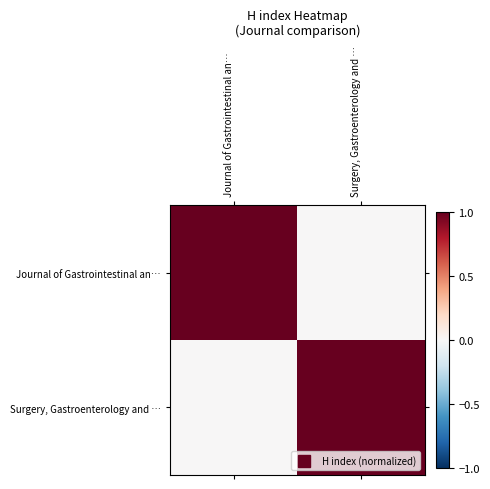

Reading left to right, transcribe all the data shown in this chart.

Journal of Gastrointestinal an…: Journal of Gastrointestinal an…=1	Surgery, Gastroenterology and …=0
Surgery, Gastroenterology and …: Journal of Gastrointestinal an…=0	Surgery, Gastroenterology and …=1